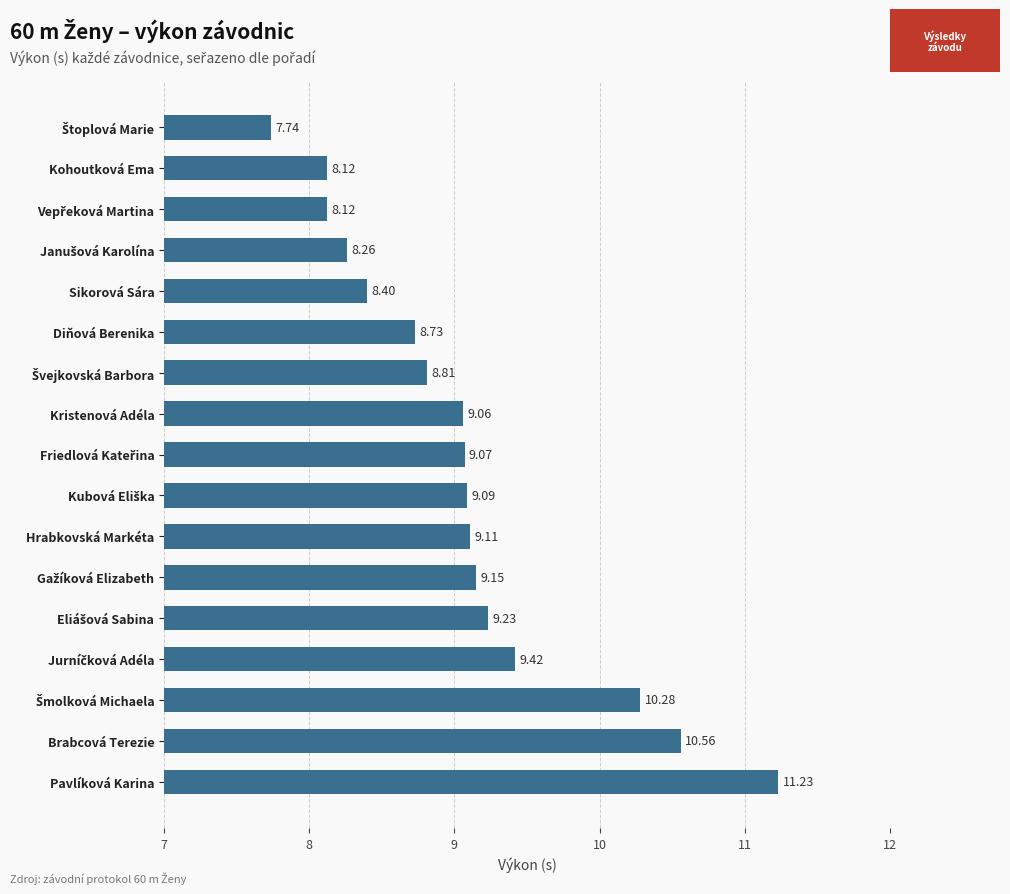

At which label is the value closest to 9?

Kristenová Adéla